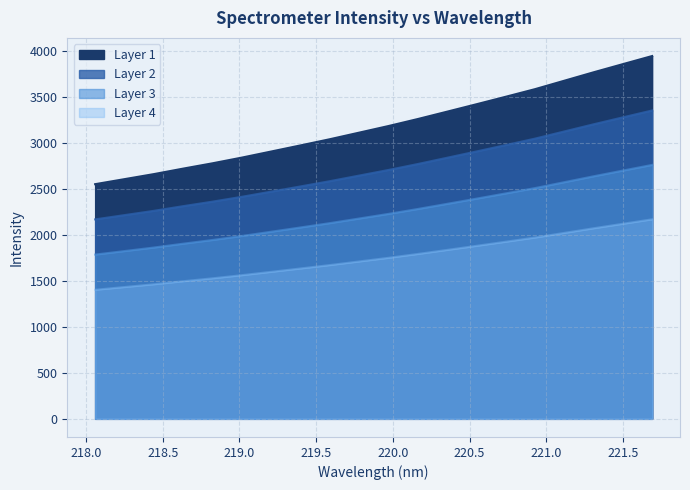

True or false: the data has more than 2 interior local peaks.

False